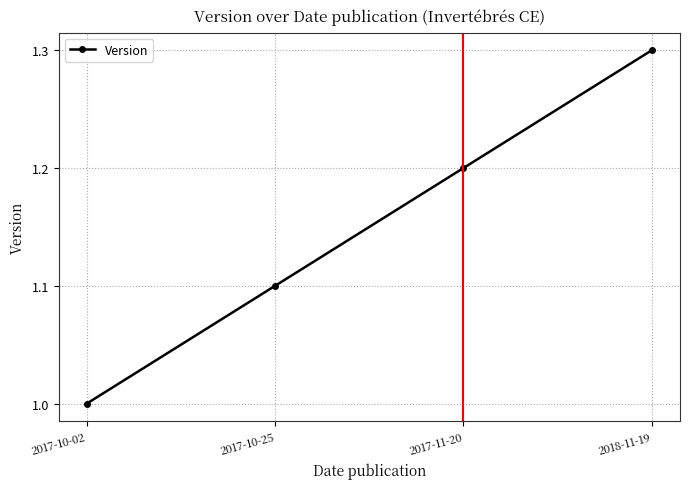

The value at 2017-10-25 is 0.5. True or false?

False